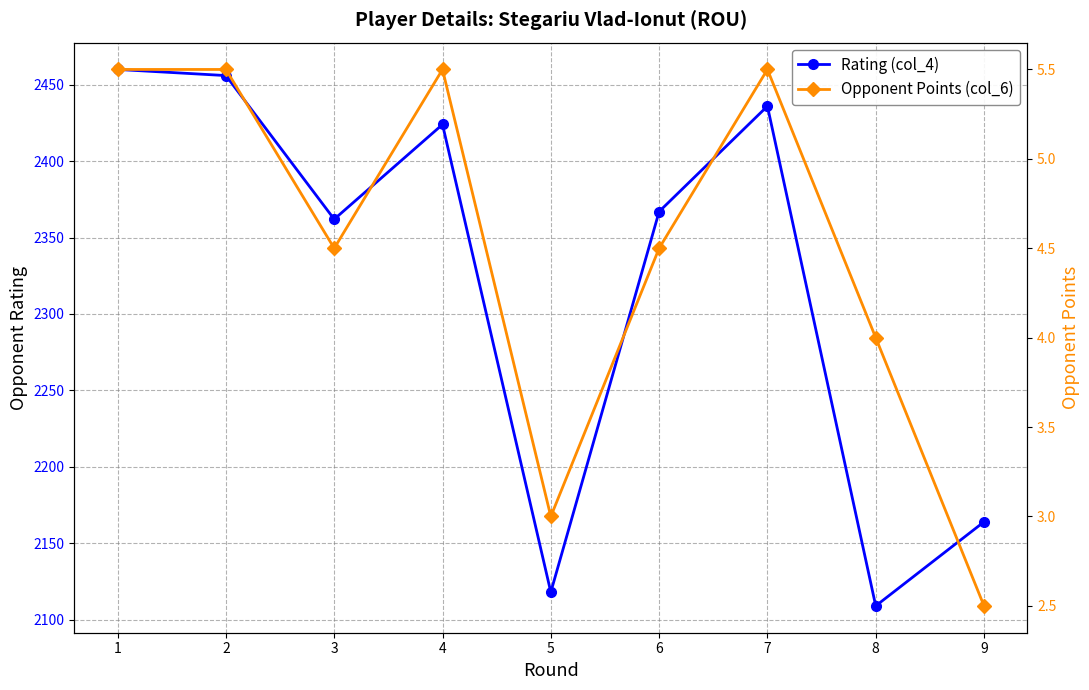

The Rating (col_4) series shows 3449.4 at 6. True or false?

False